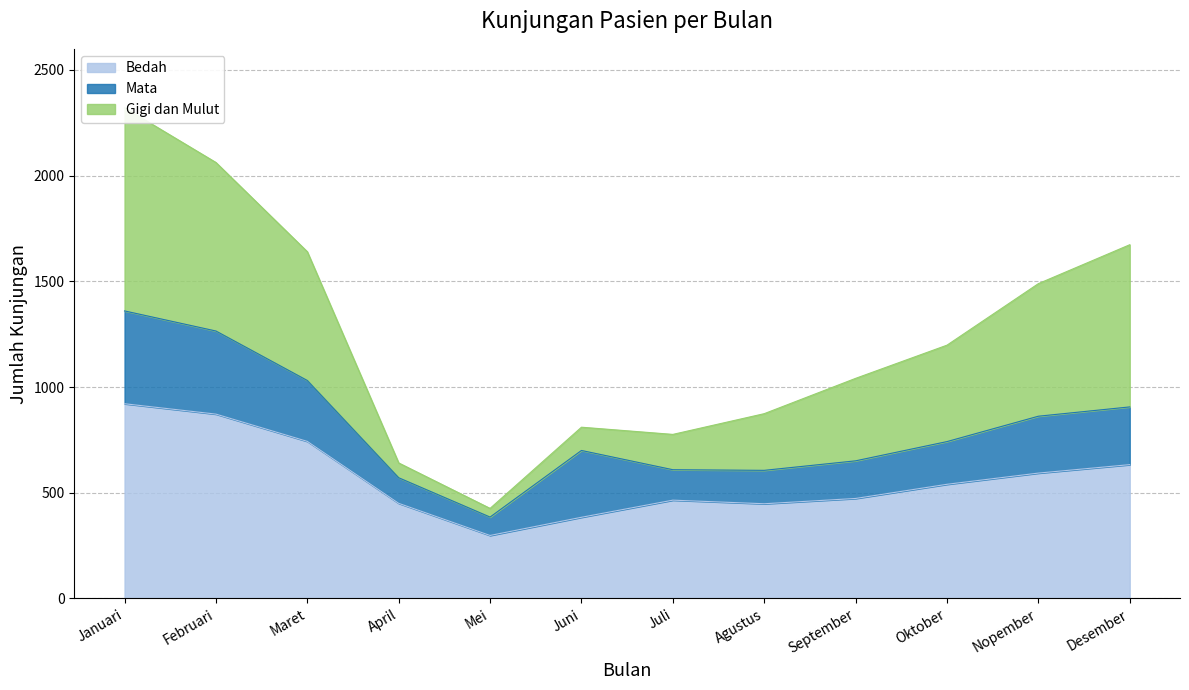

What is the minimum value for Bedah?

298